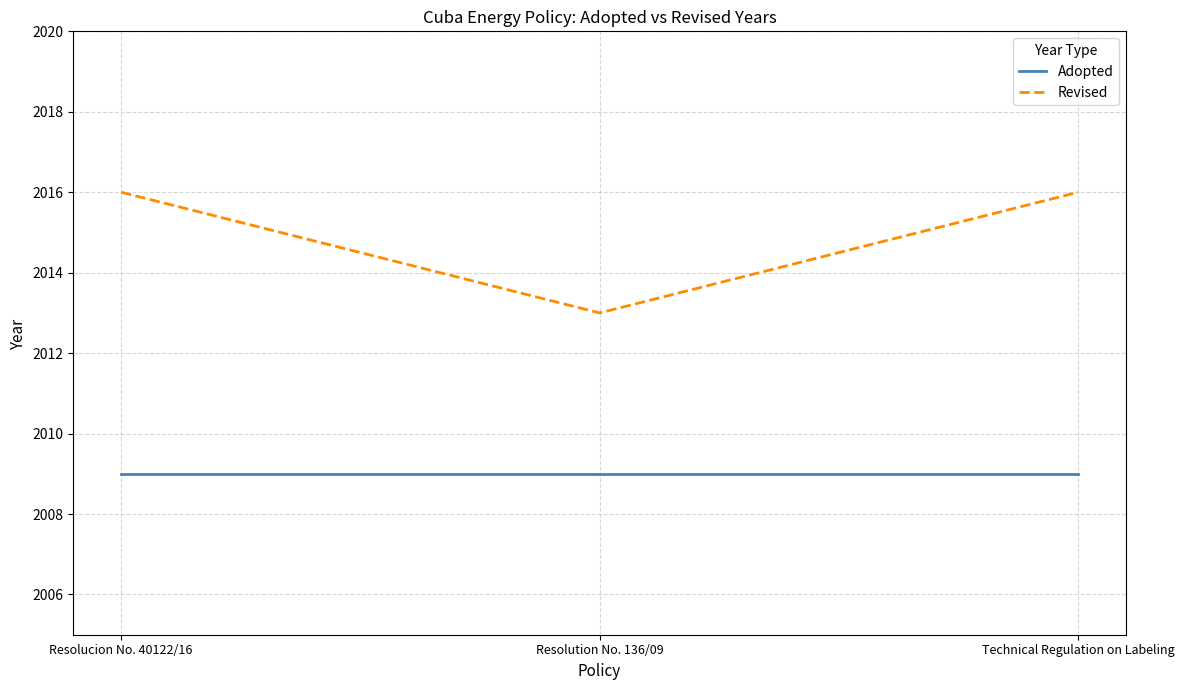

Reading left to right, extract all data points from this chart.

Adopted: Resolucion No. 40122/16=2009	Resolution No. 136/09=2009	Technical Regulation on Labeling=2009
Revised: Resolucion No. 40122/16=2016	Resolution No. 136/09=2013	Technical Regulation on Labeling=2016